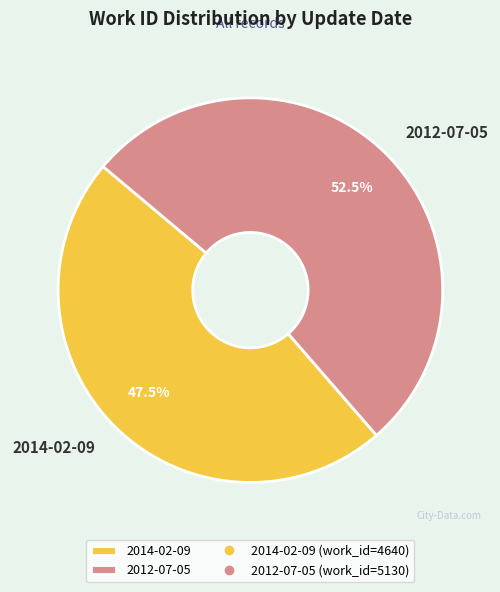

How much of the chart is everything except 2012-07-05?

47.5%